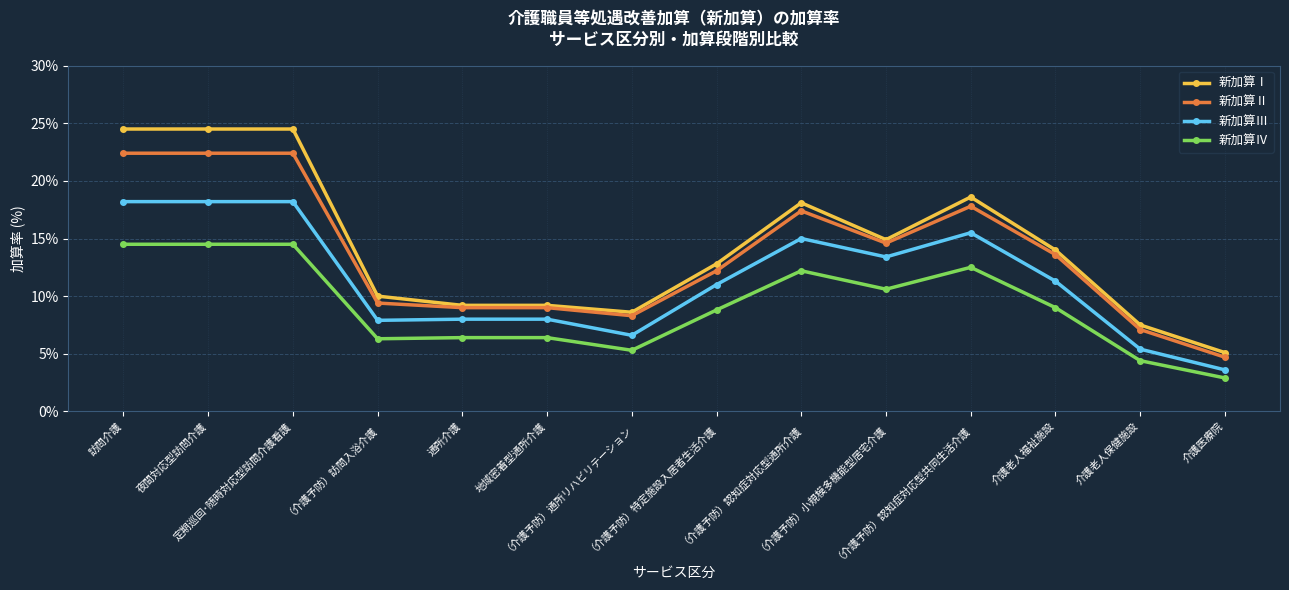

How many series are shown in this chart?

4